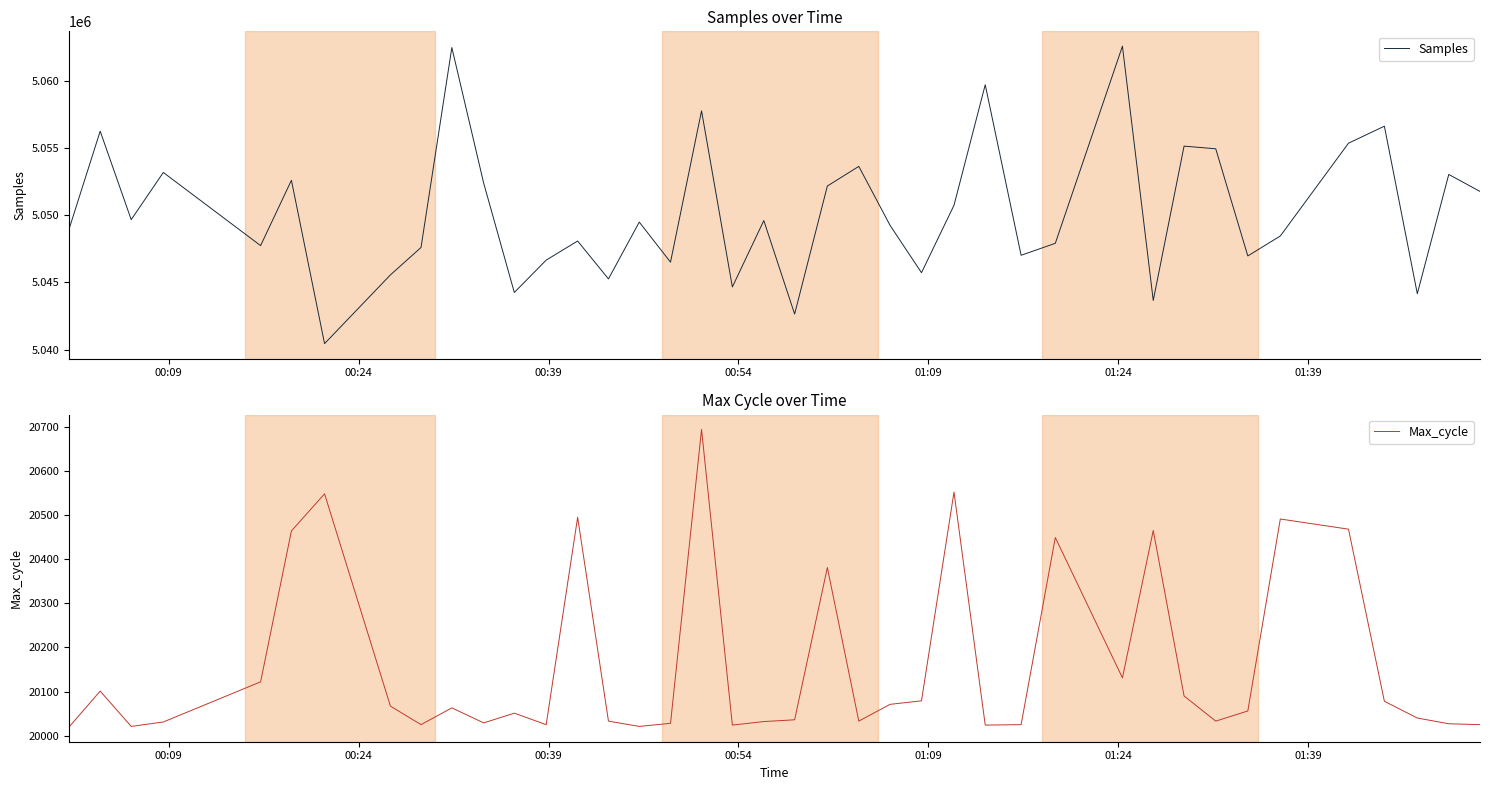

Which series has the largest total across all categories?

Samples